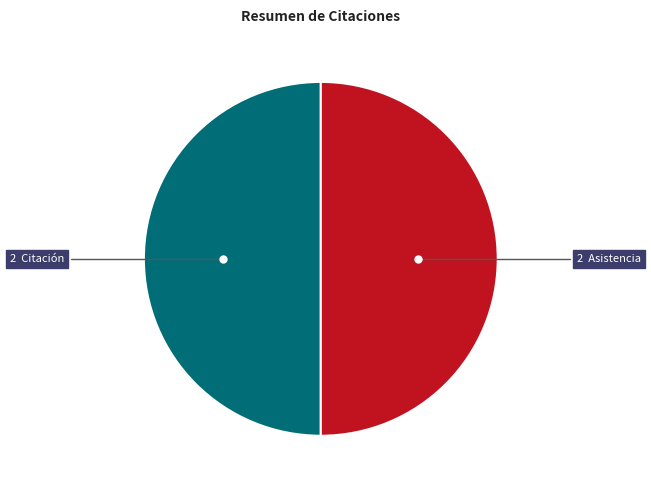

Count the number of slices in the pie.

2